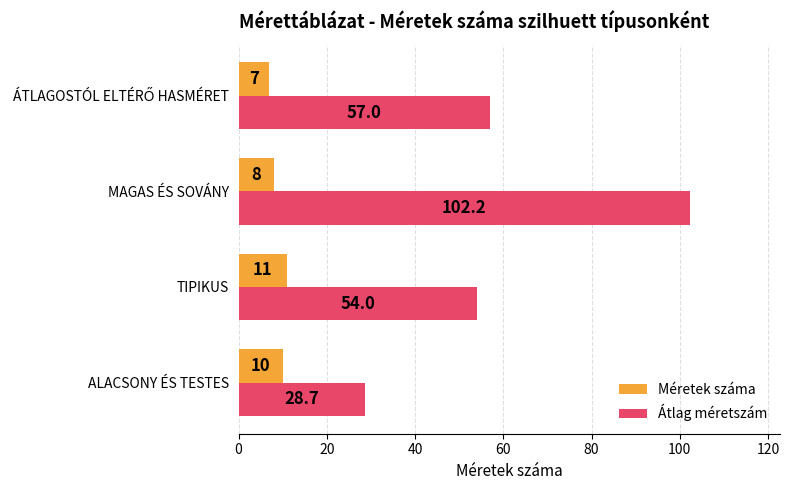

Rank the series by their average value, from highest to lowest.

Átlag méretszám, Méretek száma